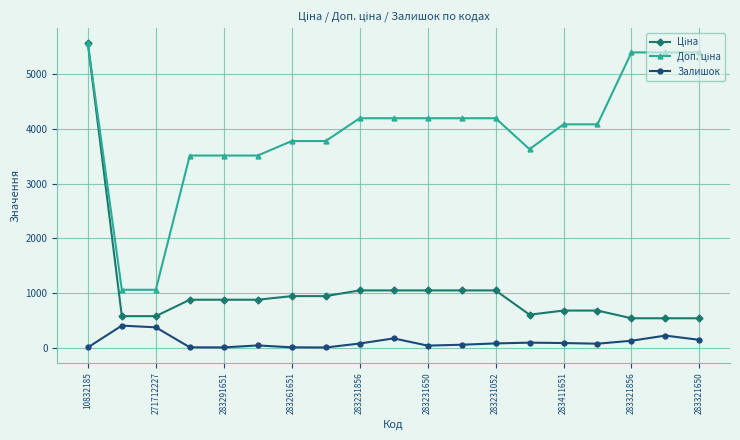

True or false: Залишок has more than 1 interior local peaks.

True